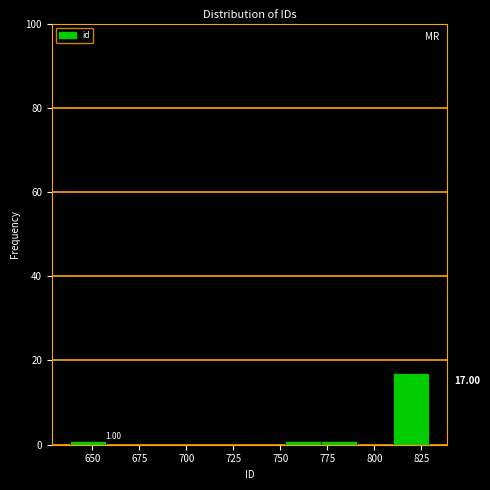

Read against the x-axis, roughly where is the centre of the tallest bar?

820